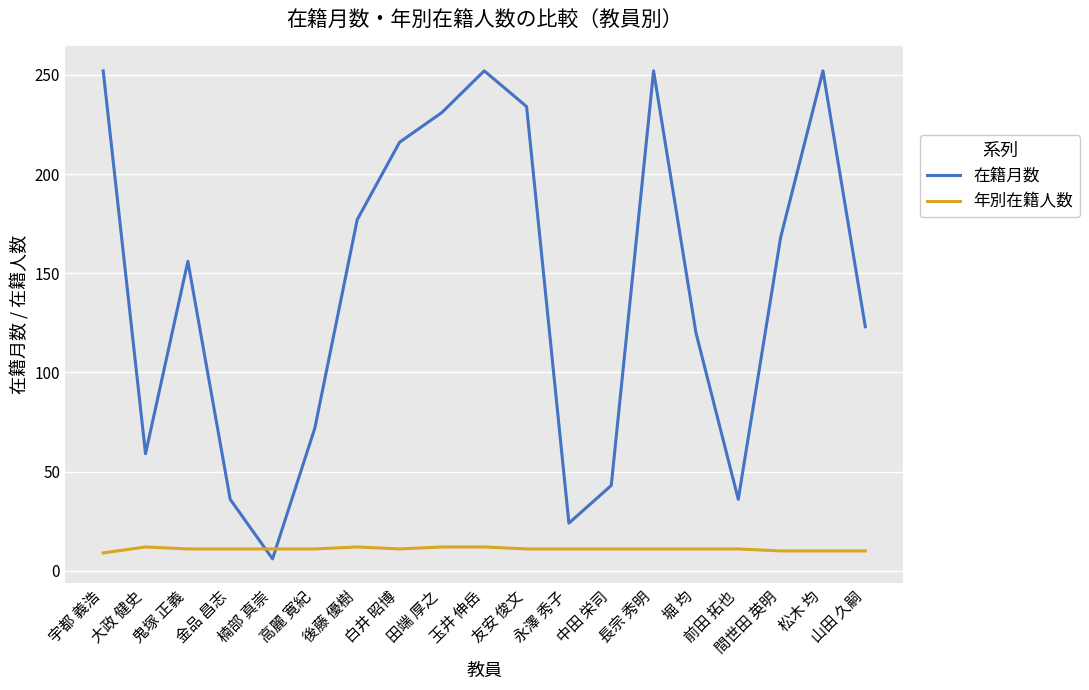

What is the maximum value shown in the chart?

252